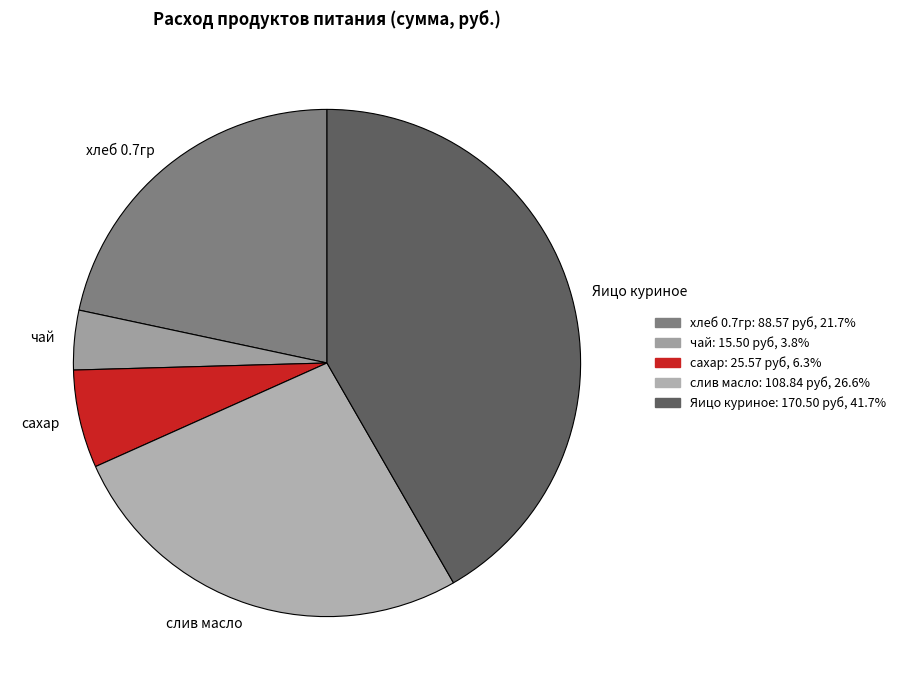

Which category has the biggest portion of the pie?

Яицо куриное